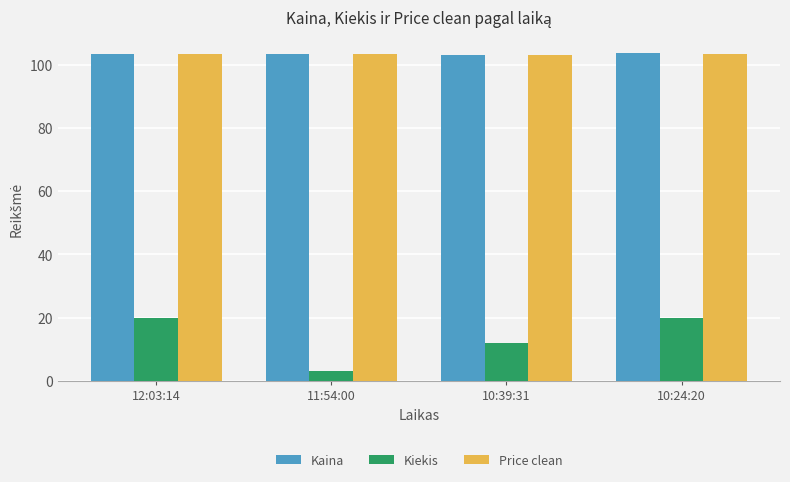

What is the highest value of the Kaina series?

103.6